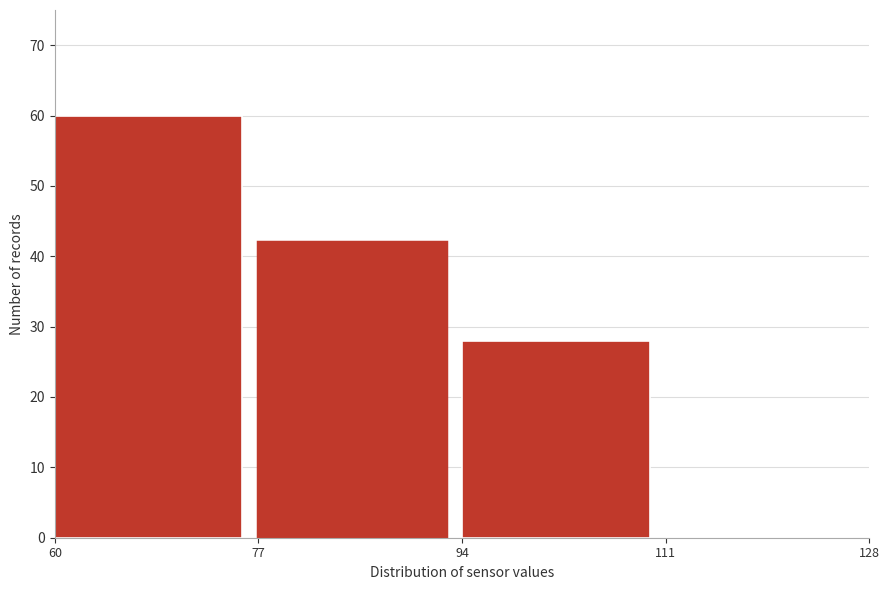

Over which range of the x-axis is the bar tallest?

60 to 77